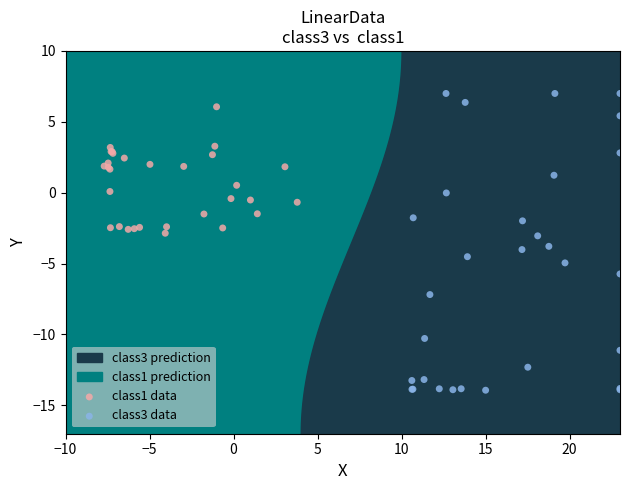

Which series reaches the minimum Y coordinate?

class3 data